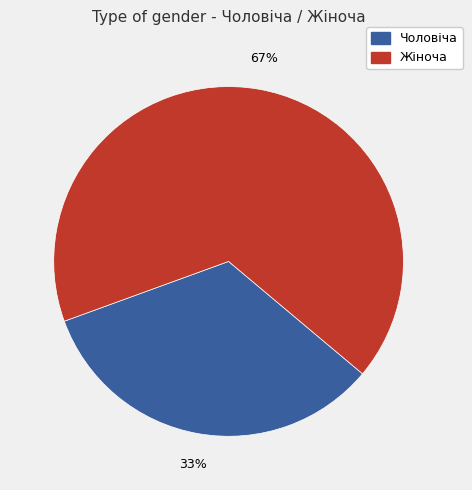

True or false: Чоловіча accounts for 45% of the total.

False